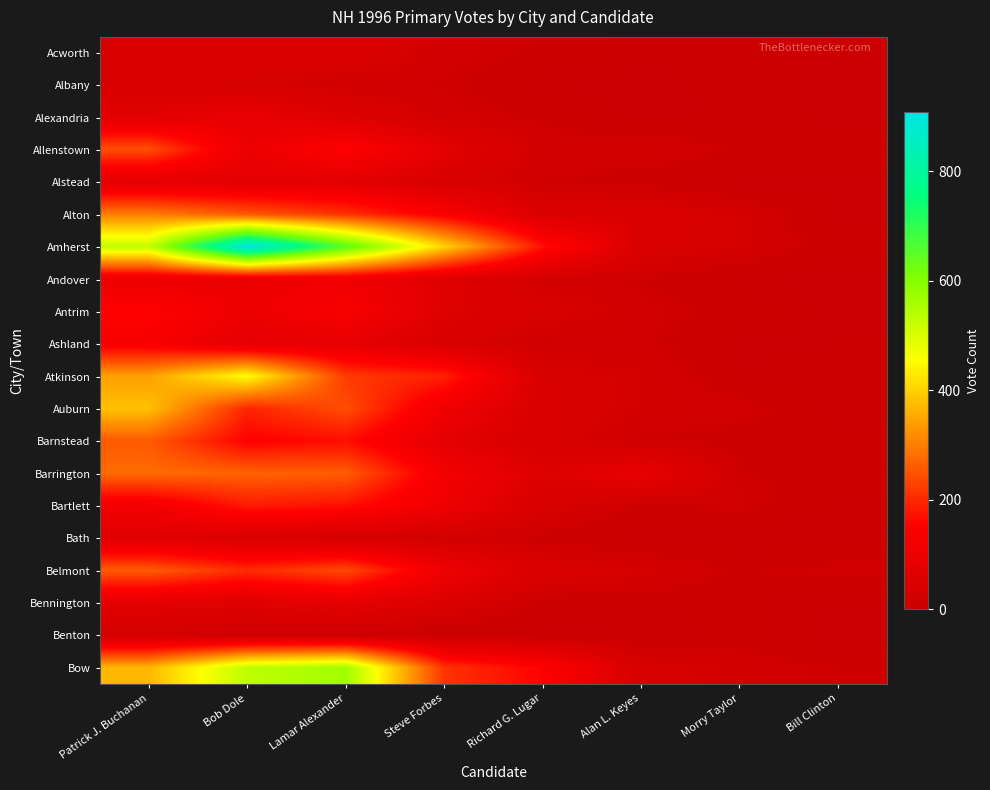

What is the greatest value displayed?

909